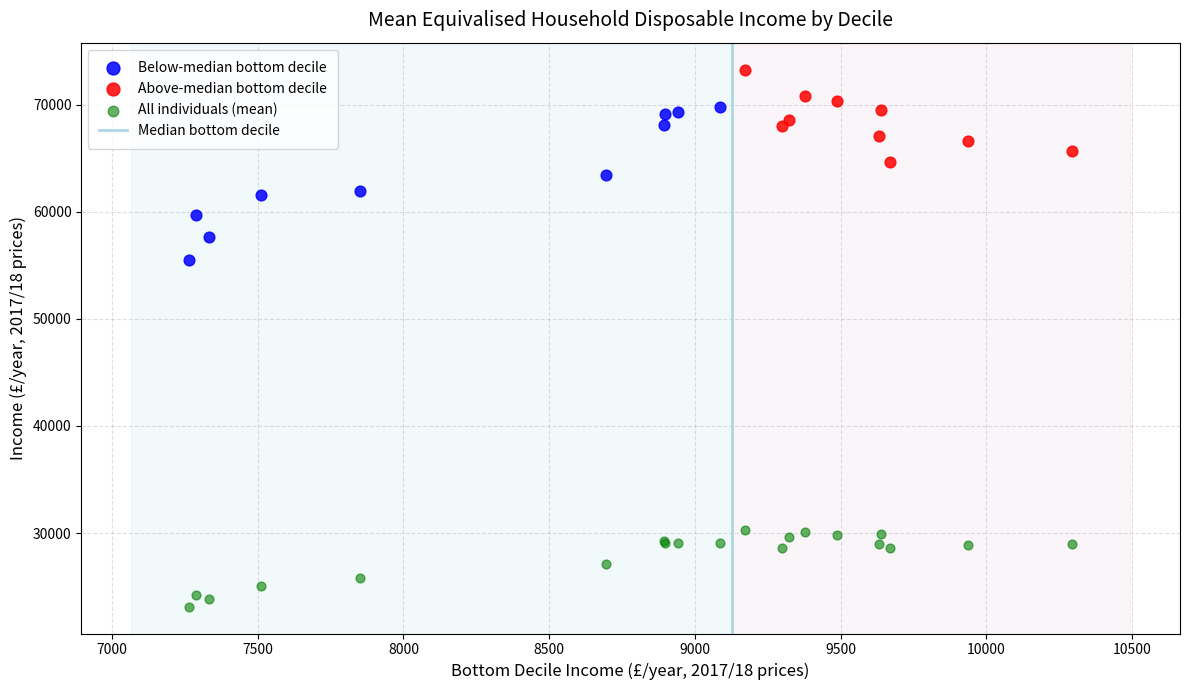

Which series reaches the maximum Y coordinate?

Above-median bottom decile